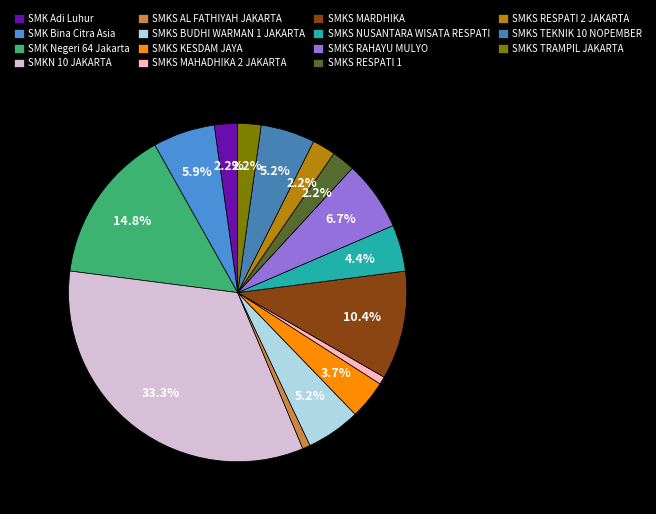

To the nearest percent, what percentage of the pie is SMKS KESDAM JAYA?

4%